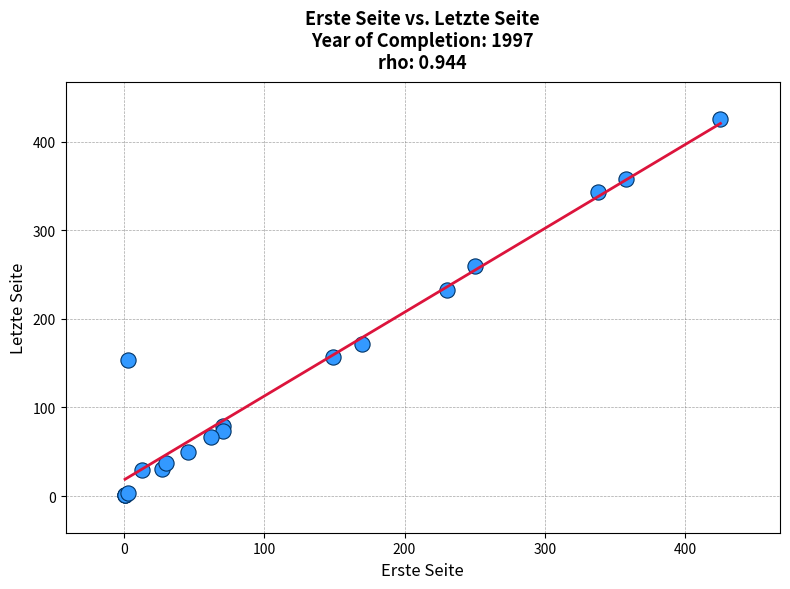

What Y value in the scatter plot is closest to 213?

232